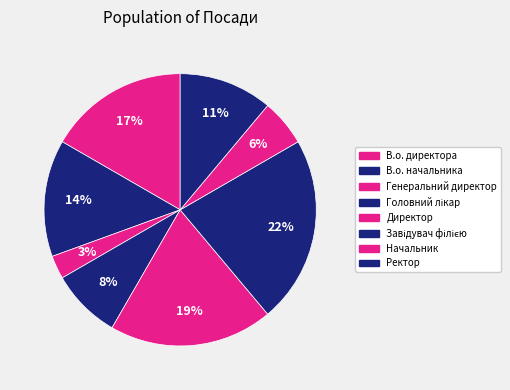

Which category has the smallest portion of the pie?

Генеральний директор